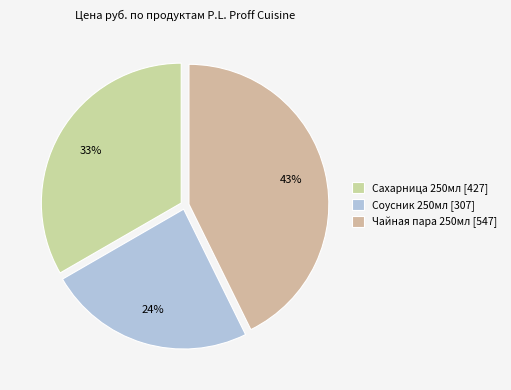

Between Чайная пара 250мл and Сахарница 250мл, which is larger?

Чайная пара 250мл